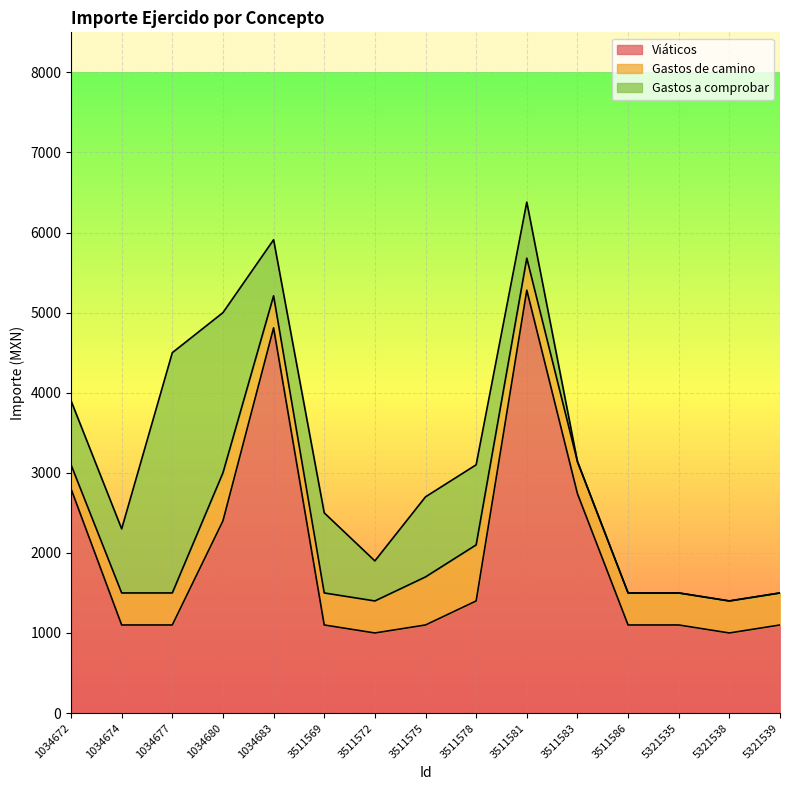

Reading right to left, list all the values displayed in this chart.

Viáticos: 5321539=1100	5321538=1000	5321535=1100	3511586=1100	3511583=2740	3511581=5280	3511578=1400	3511575=1100	3511572=1000	3511569=1100	1034683=4810	1034680=2400	1034677=1100	1034674=1100	1034672=2800
Gastos de camino: 5321539=400	5321538=400	5321535=400	3511586=400	3511583=400	3511581=400	3511578=700	3511575=600	3511572=400	3511569=400	1034683=400	1034680=600	1034677=400	1034674=400	1034672=300
Gastos a comprobar: 5321539=0	5321538=0	5321535=0	3511586=0	3511583=0	3511581=700	3511578=1000	3511575=1000	3511572=500	3511569=1000	1034683=700	1034680=2000	1034677=3000	1034674=800	1034672=800